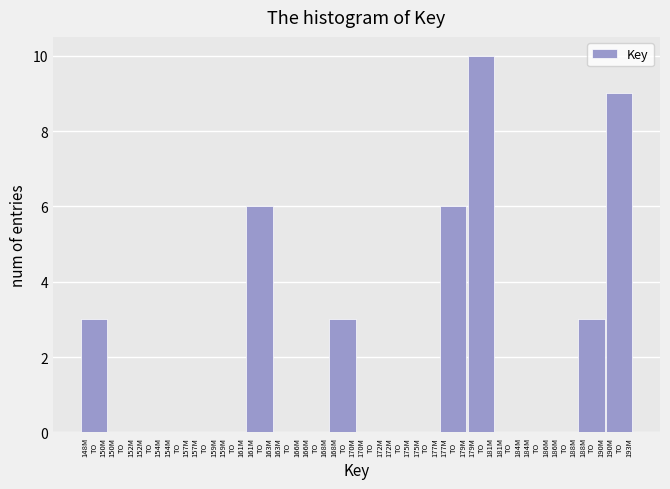

What is the sum of all values?

40